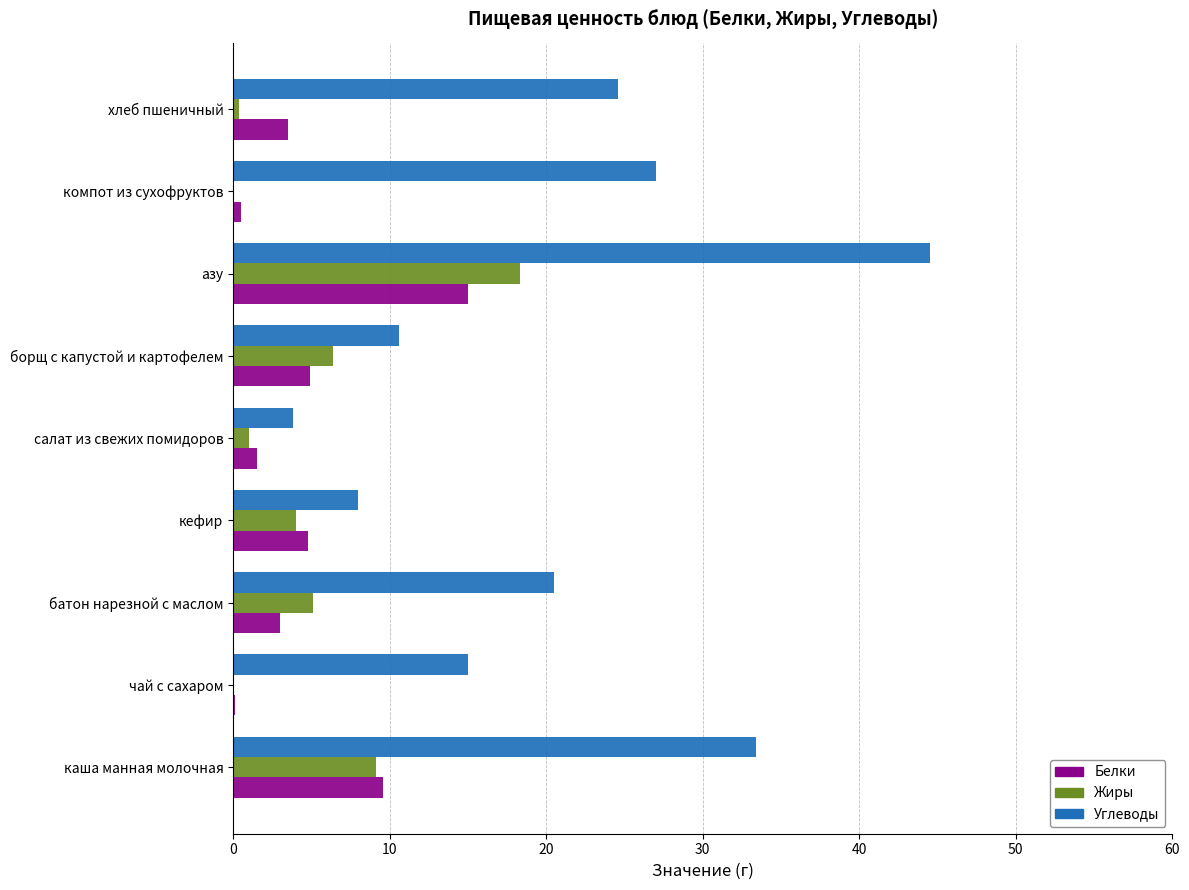

What is the greatest value displayed?

44.5